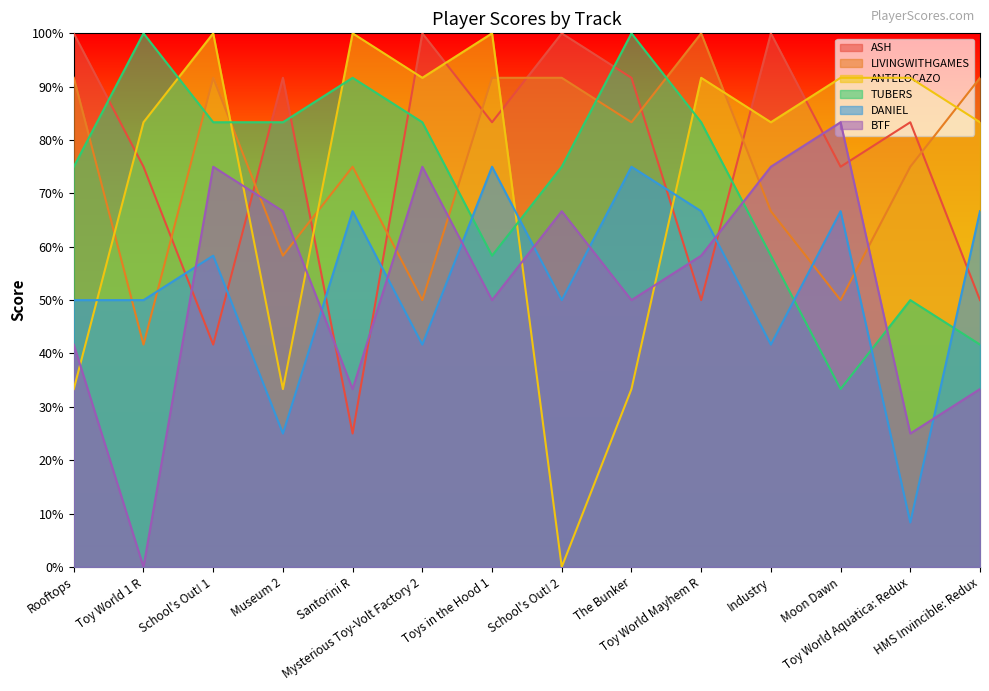

How many interior local peaks does the BTF series have?

4